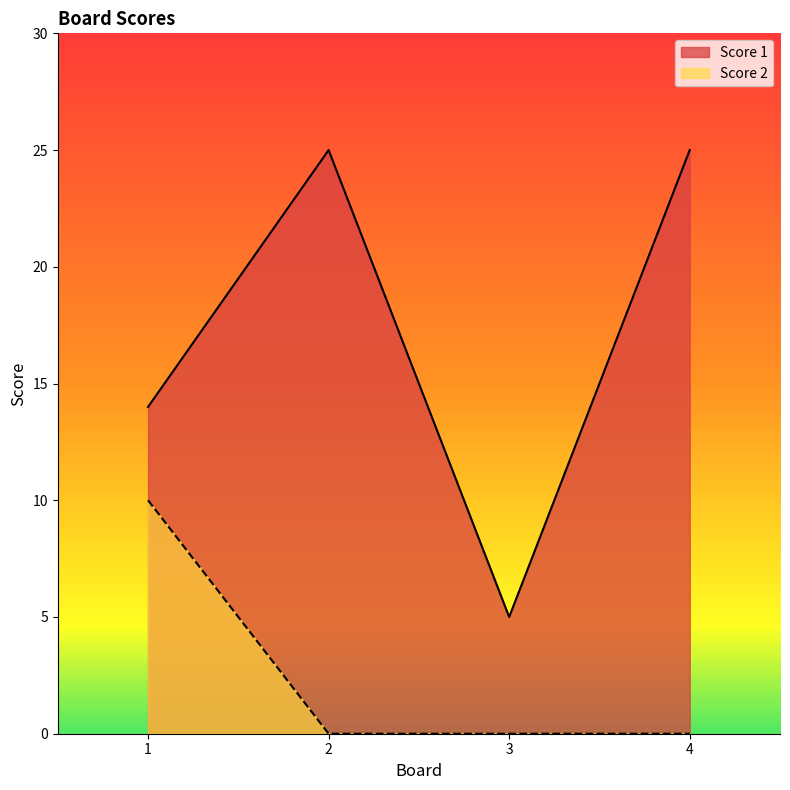

How many lines are shown in the chart?

2